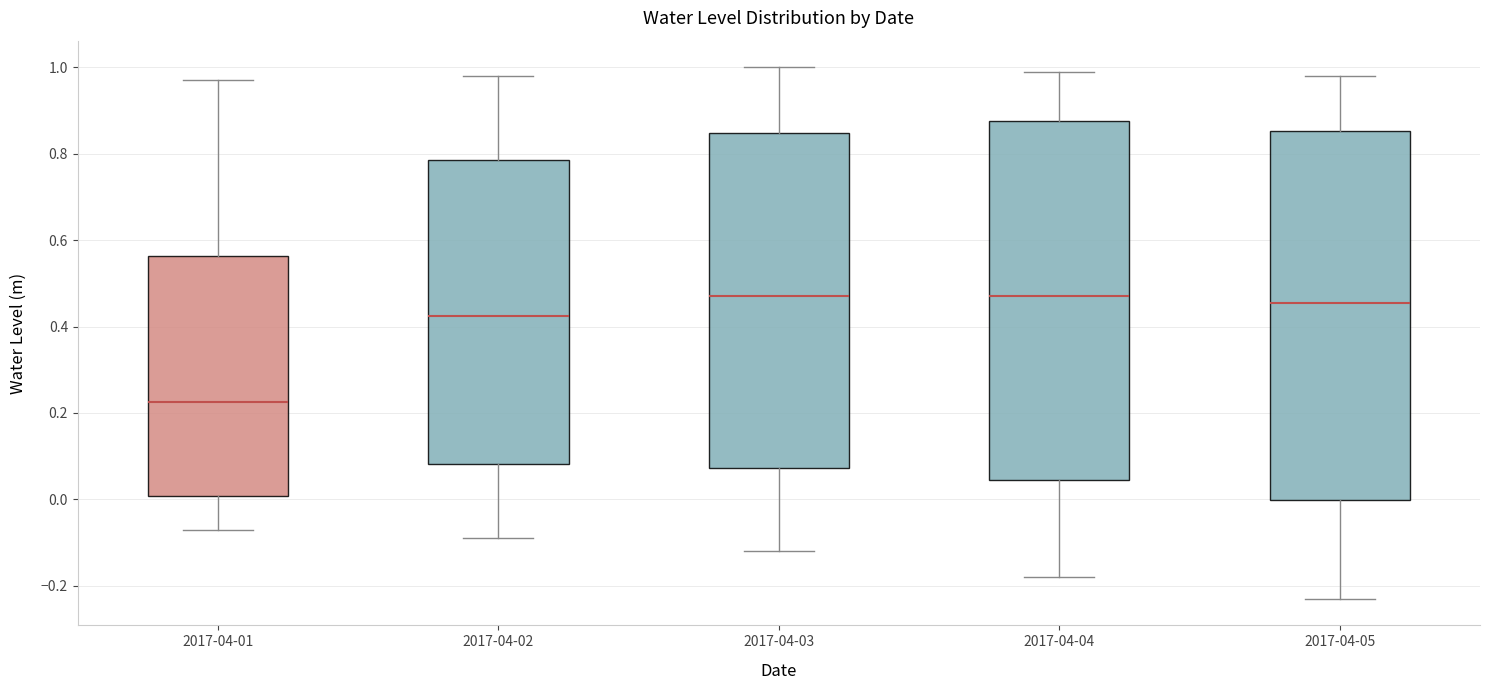

Reading left to right, read every box against the y-axis: the position of its median line, the range the box covers, and the ends of its whiskers. The values are not printed on the chart, so give them approximately, as read against the axis.

2017-04-01: median 0.22, box 0.00 to 0.56, whiskers -0.06 to 0.98
2017-04-02: median 0.42, box 0.08 to 0.78, whiskers -0.08 to 0.98
2017-04-03: median 0.48, box 0.08 to 0.84, whiskers -0.12 to 1.00
2017-04-04: median 0.48, box 0.04 to 0.88, whiskers -0.18 to 1.00
2017-04-05: median 0.46, box 0.00 to 0.86, whiskers -0.22 to 0.98